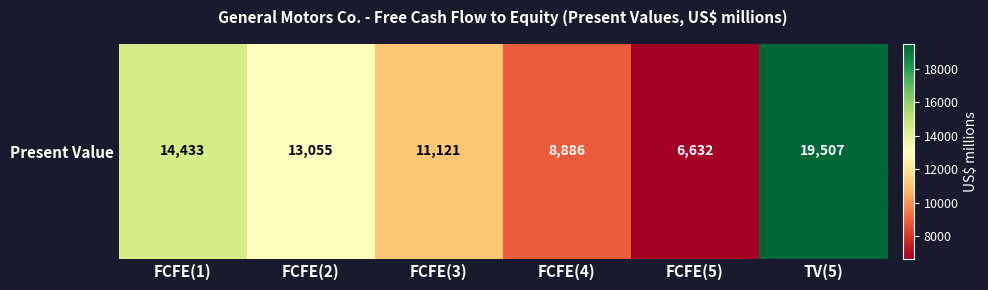

Is it true that the value at FCFE(1) is 22153?

False